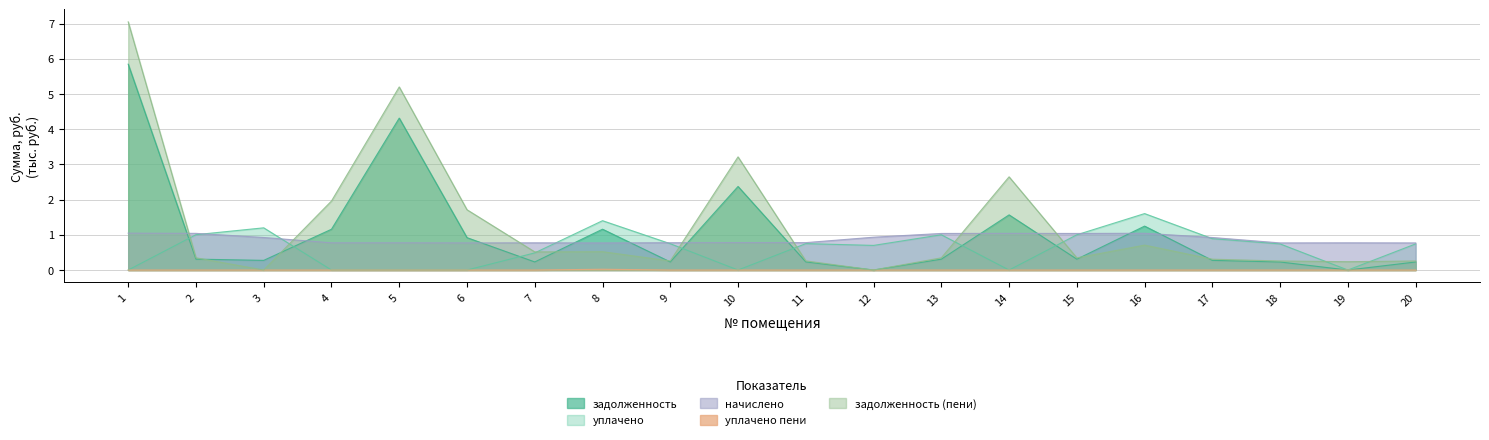

The value of начислено at 16 is 1.0. True or false?

True